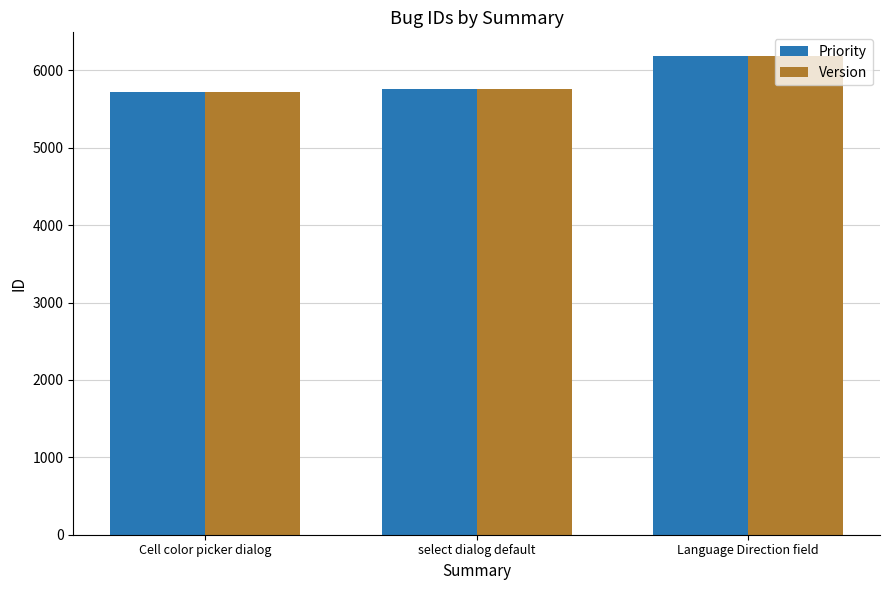

Where is Version nearest to the value 5948?

select dialog default